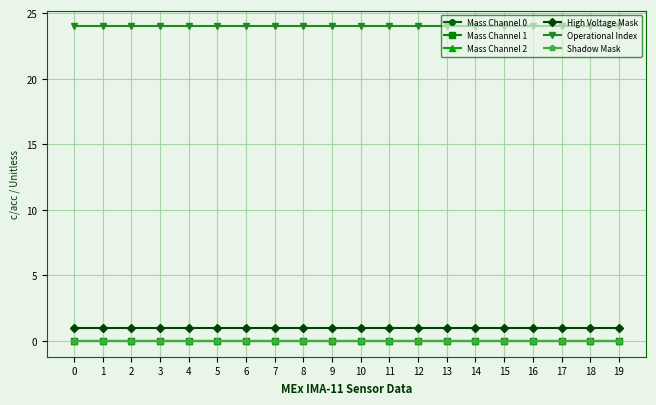

Does the chart have visible grid lines?

Yes